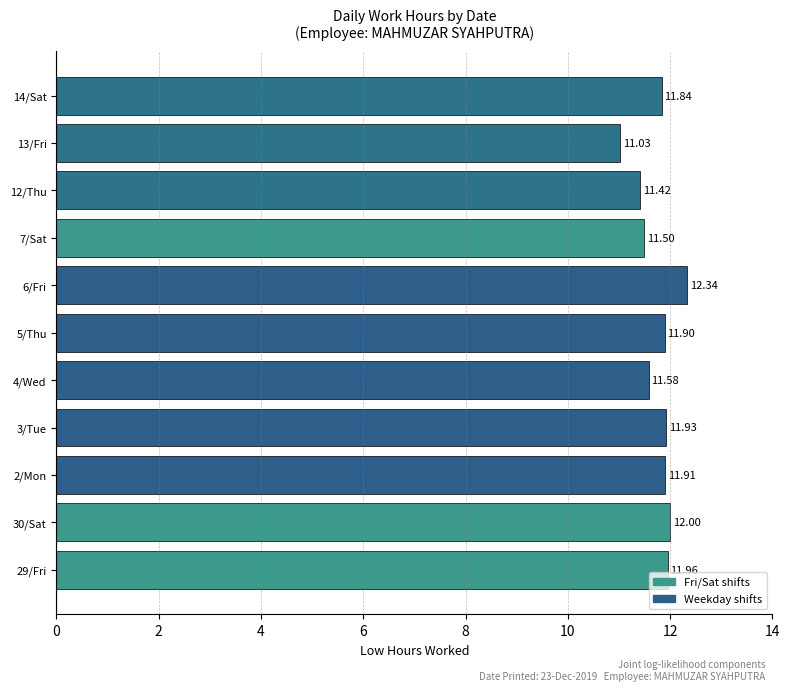

Rank the categories by value from highest to lowest.

6/Fri, 30/Sat, 29/Fri, 3/Tue, 2/Mon, 5/Thu, 14/Sat, 4/Wed, 7/Sat, 12/Thu, 13/Fri